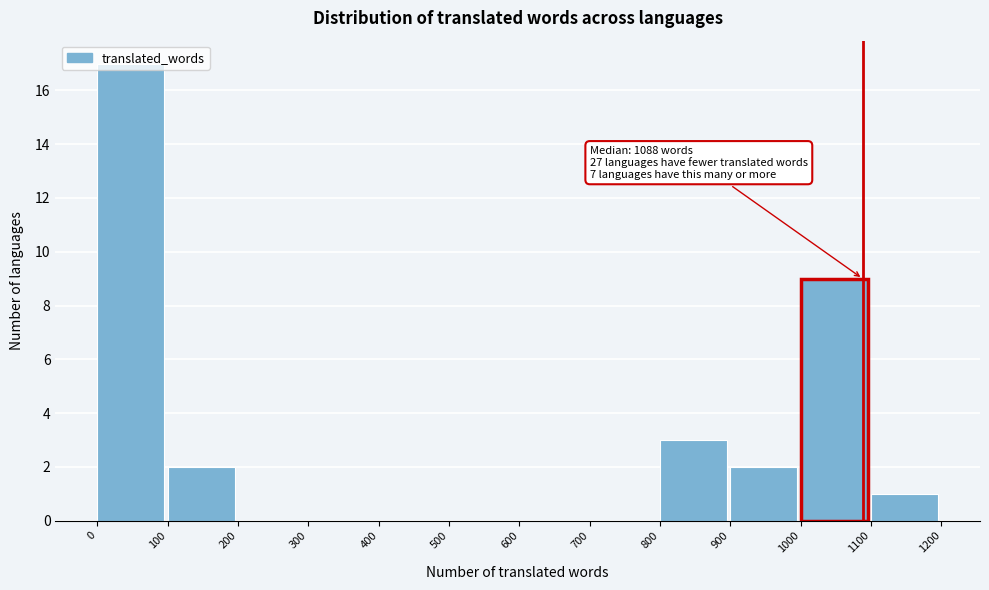

Which range on the x-axis has the tallest bar?

0 to 100